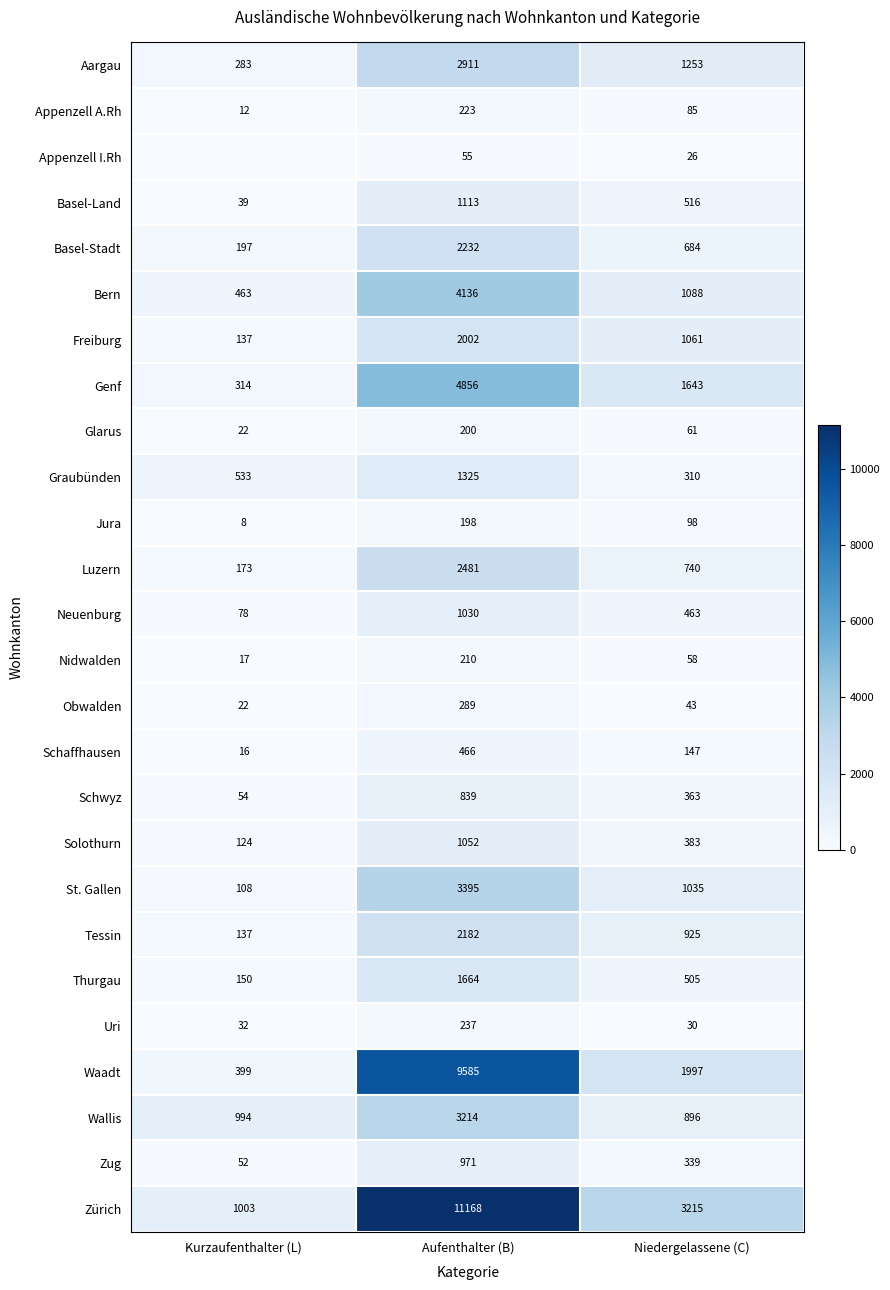

List the labels in order of Wallis value, smallest first.

Niedergelassene (C), Kurzaufenthalter (L), Aufenthalter (B)